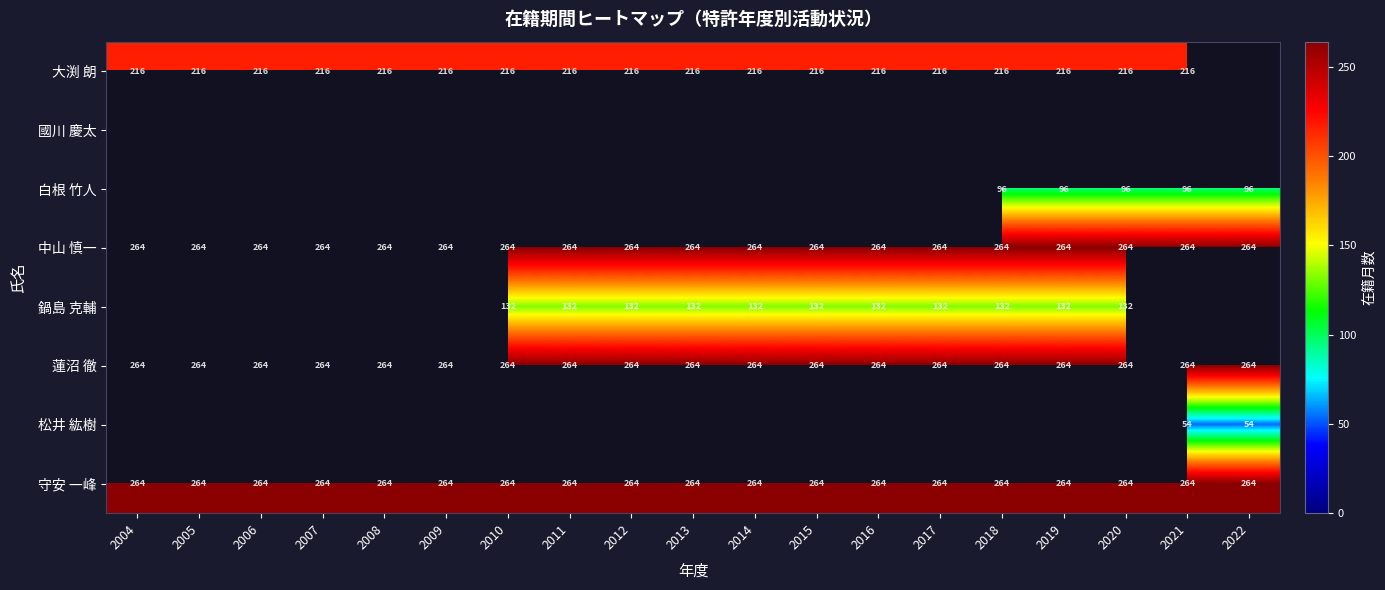

Is it true that 大渕 朗 equals 216 at 2020?

True